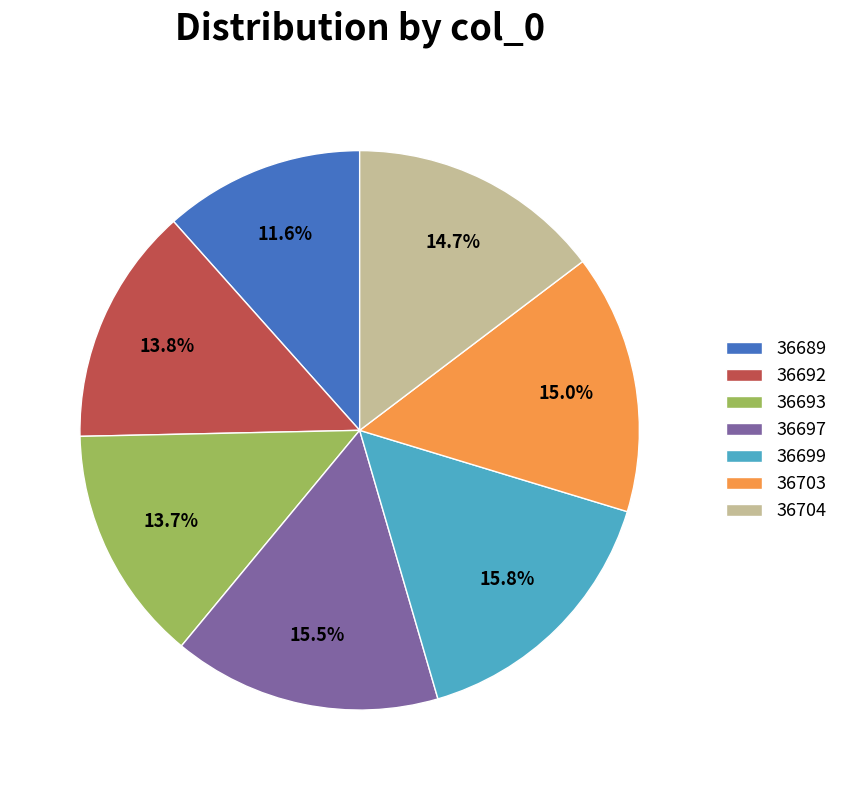

Combined, do 36692 and 36697 account for over 50%?

No